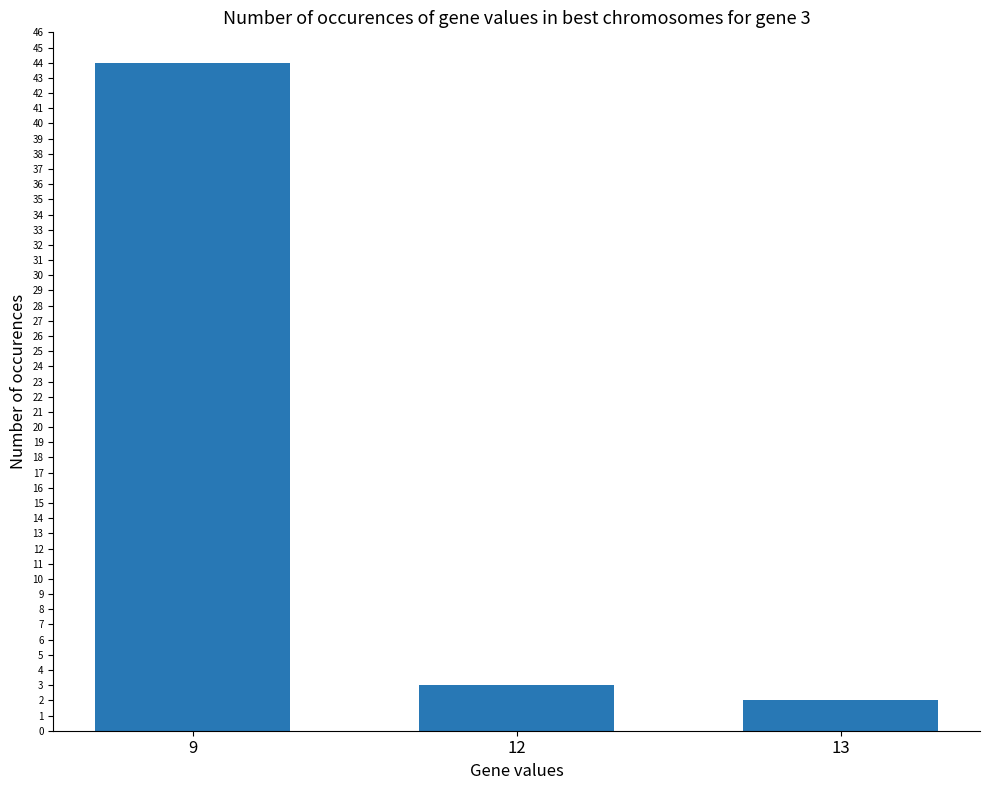

Approximately how many times larger is the value at 12 compared to 13?

1.5